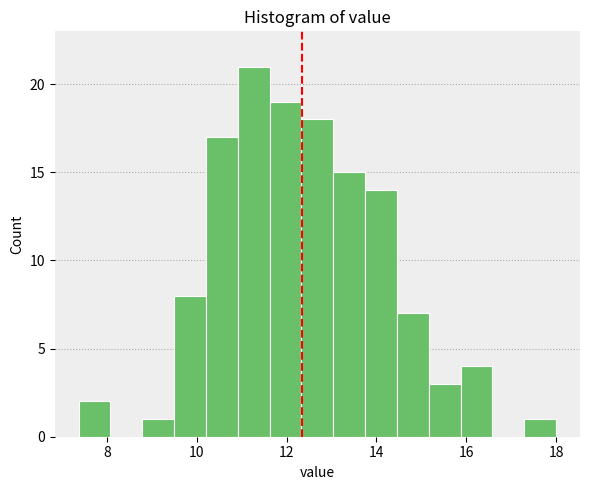

Read against the x-axis, roughly where is the centre of the tallest bar?

11.2